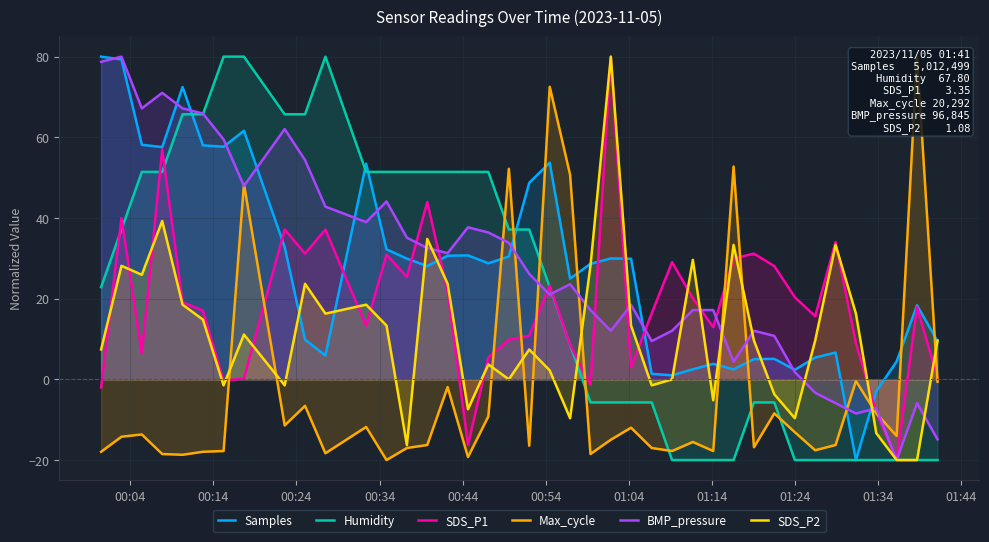

What is the minimum value for SDS_P1?

-20.0